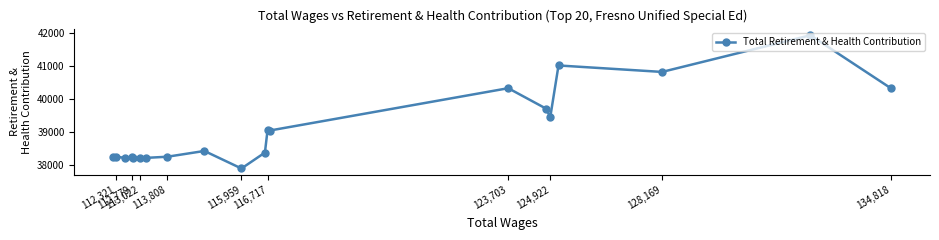

What is the maximum value shown in the chart?

41926